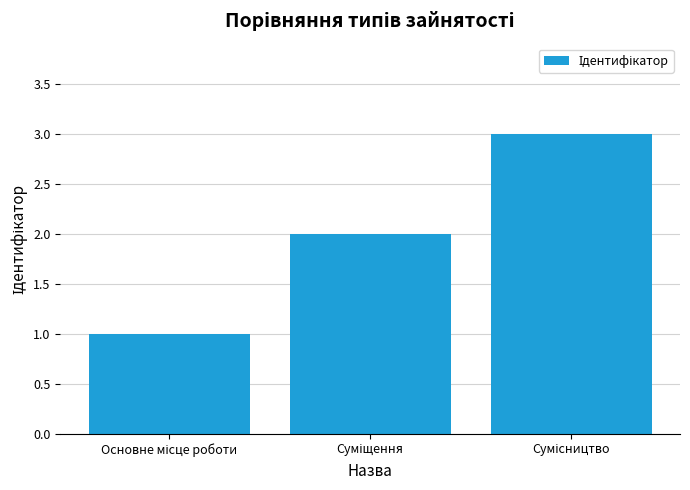

What is the average value?

2